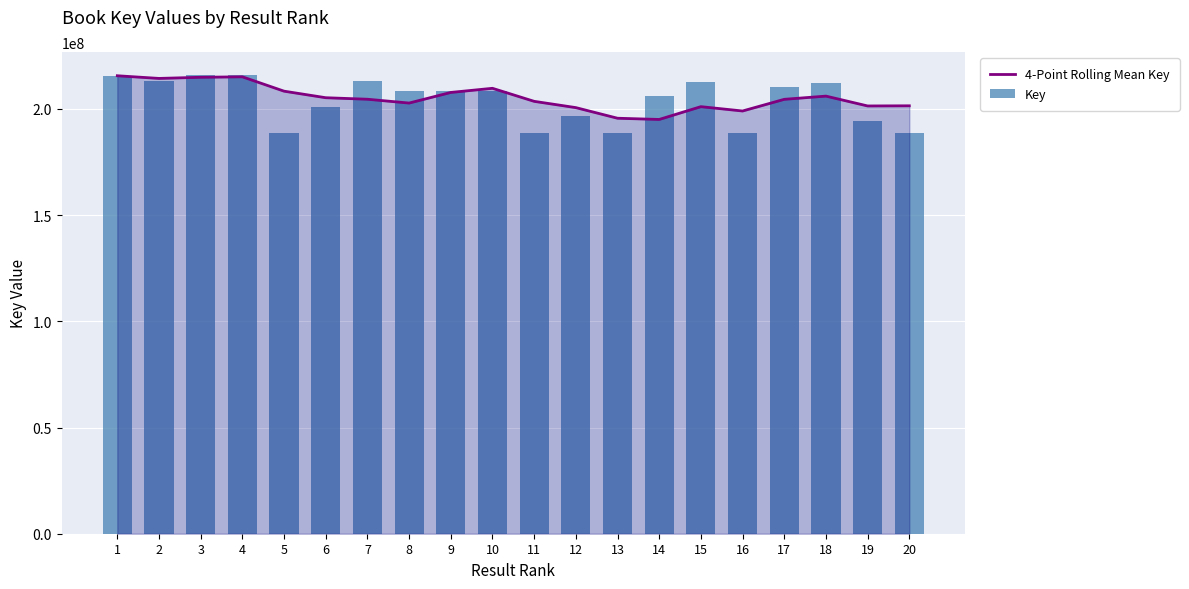

What is the difference between the maximum and minimum values in the Key series?

27394932.0